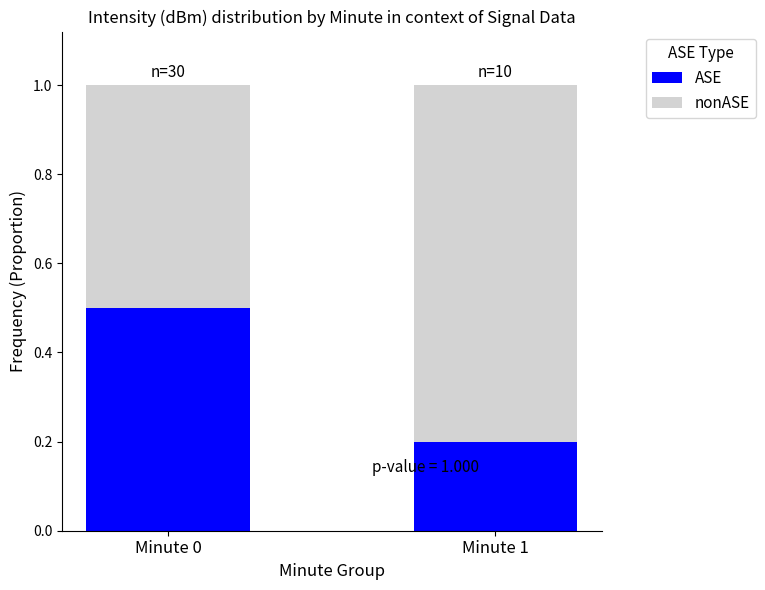

How many bars are there in total?

2